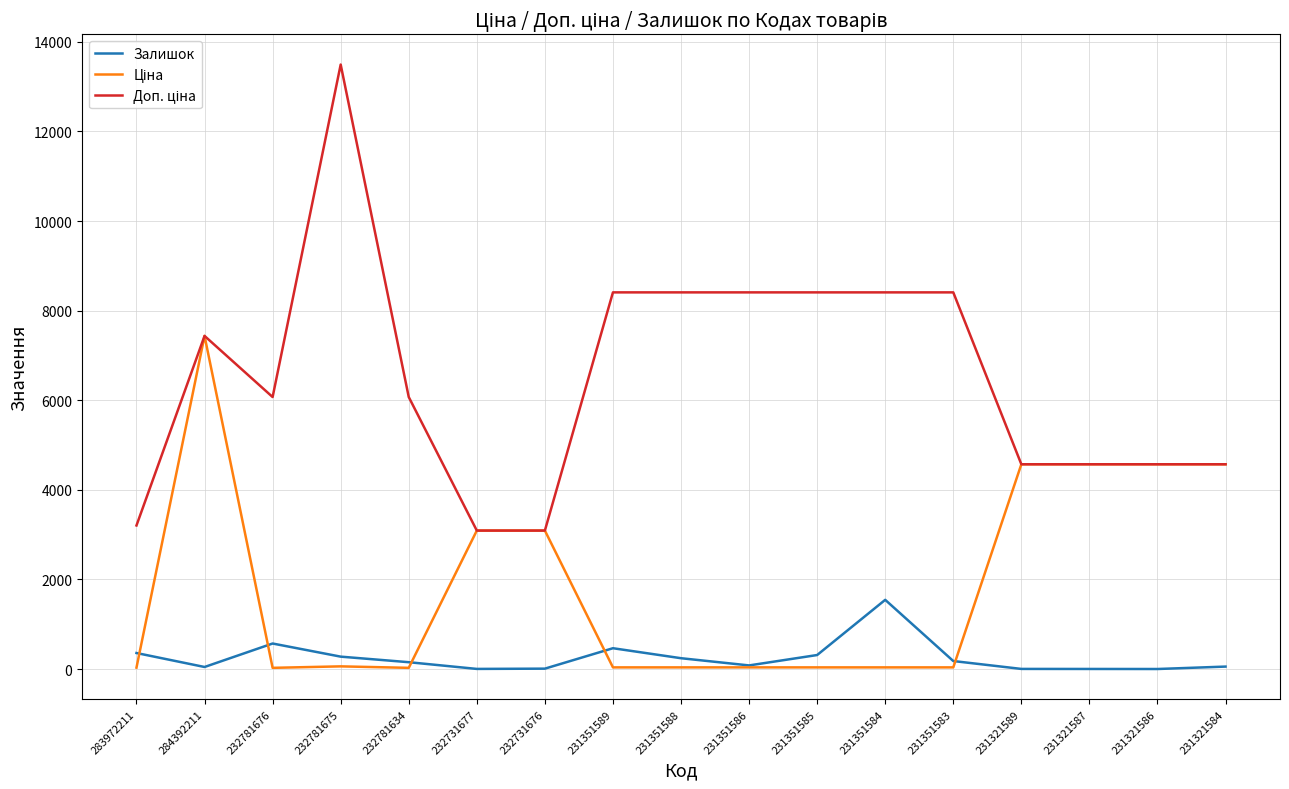

The Залишок series shows 81.0 at 231351586. True or false?

True